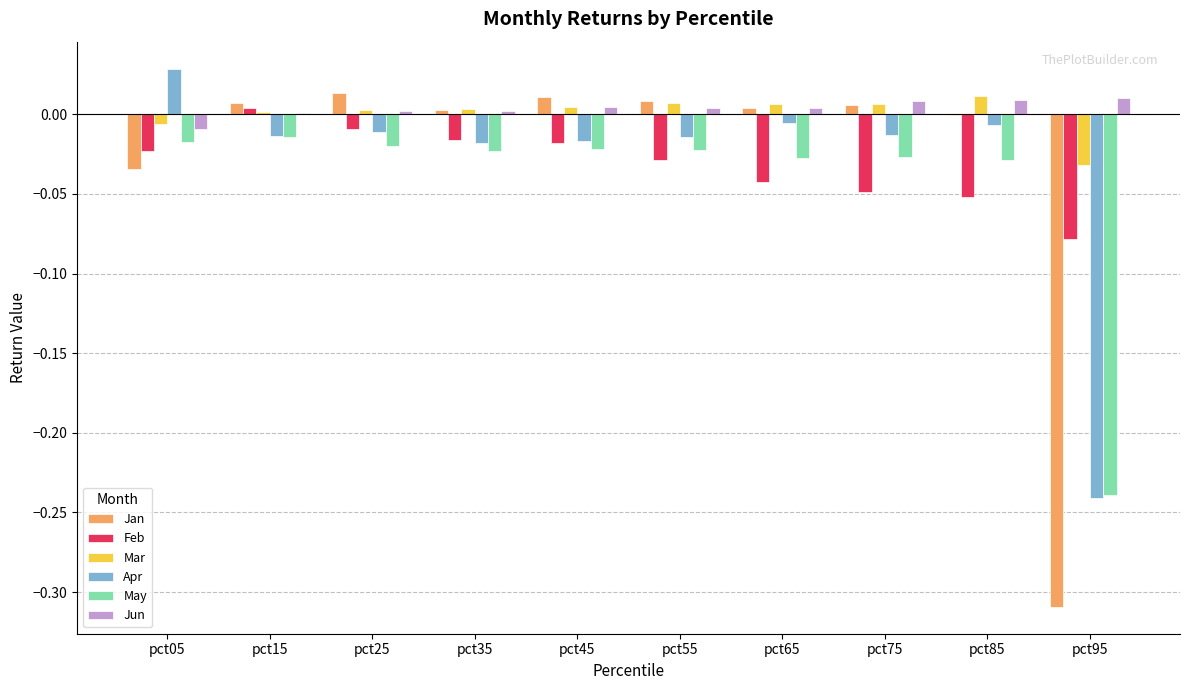

Which category has the highest value across all series?

pct05